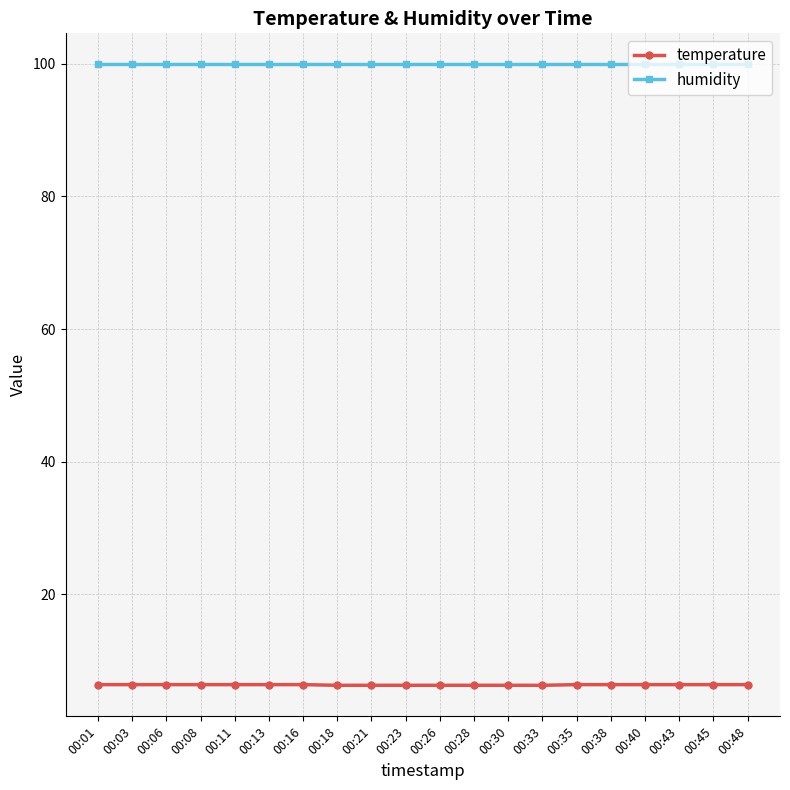

At how many categories does at least one series exceed 23?

20